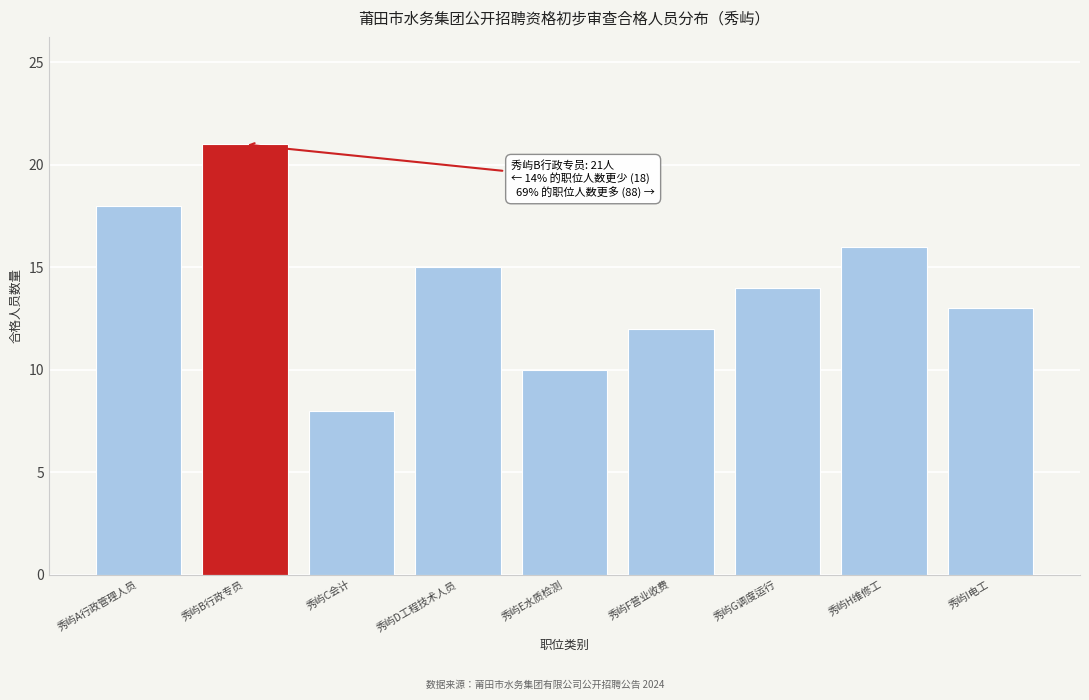

Reading right to left, extract all data points from this chart.

秀屿I电工=13	秀屿H维修工=16	秀屿G调度运行=14	秀屿F营业收费=12	秀屿E水质检测=10	秀屿D工程技术人员=15	秀屿C会计=8	秀屿B行政专员=21	秀屿A行政管理人员=18